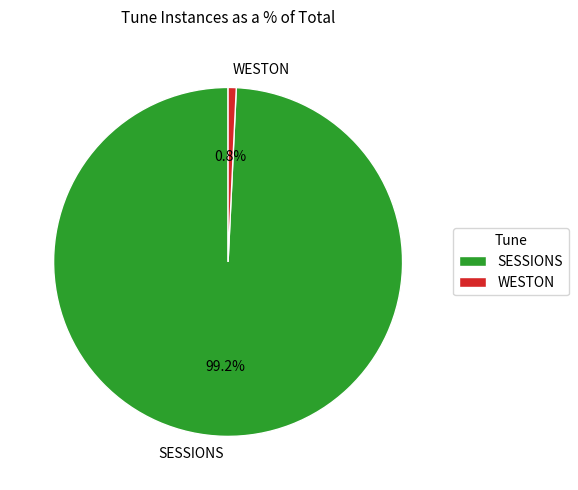

To the nearest percent, what is the average slice percentage?

50%